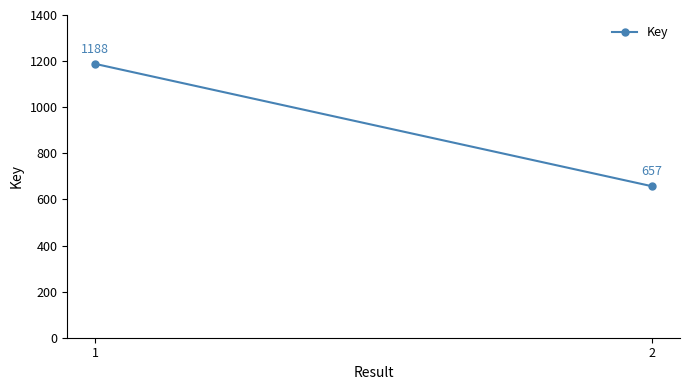

How many categories are shown in the chart?

2